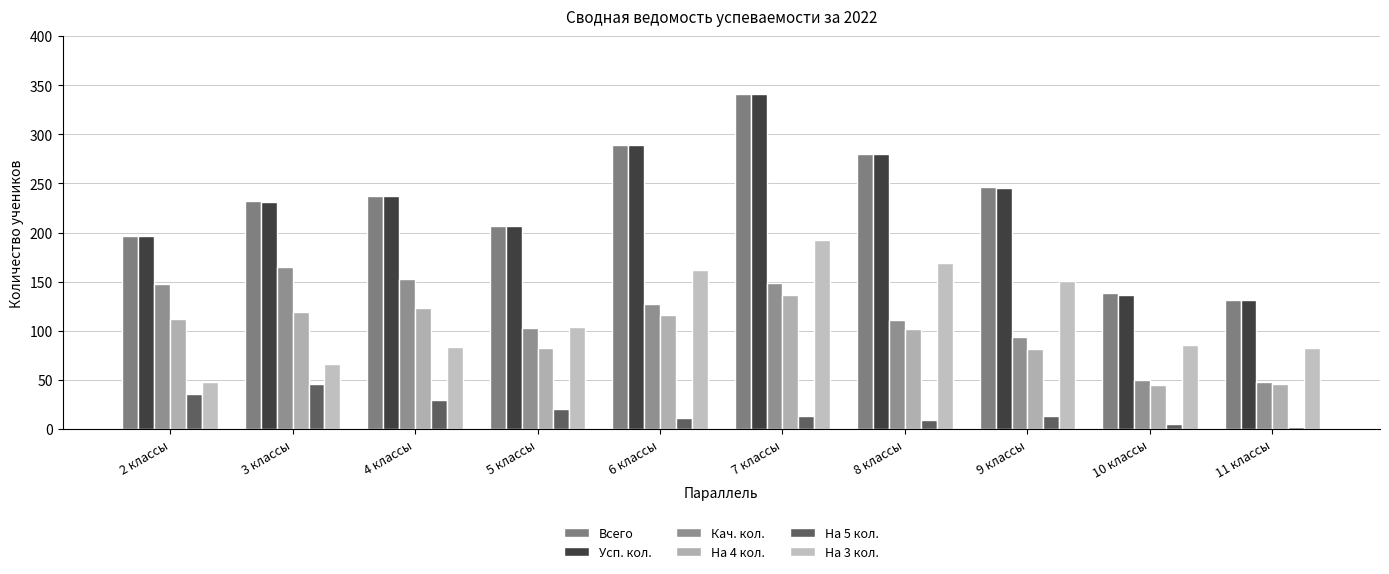

How many data points in Усп. кол. are less than 237?

5